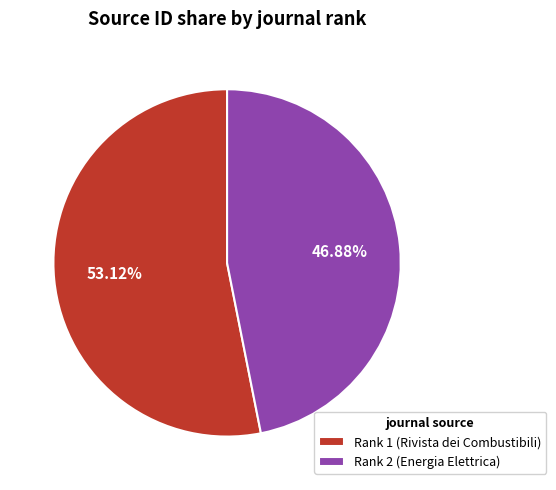

Is it true that Rank 1 (Rivista dei Combustibili) is 39% of the pie?

False